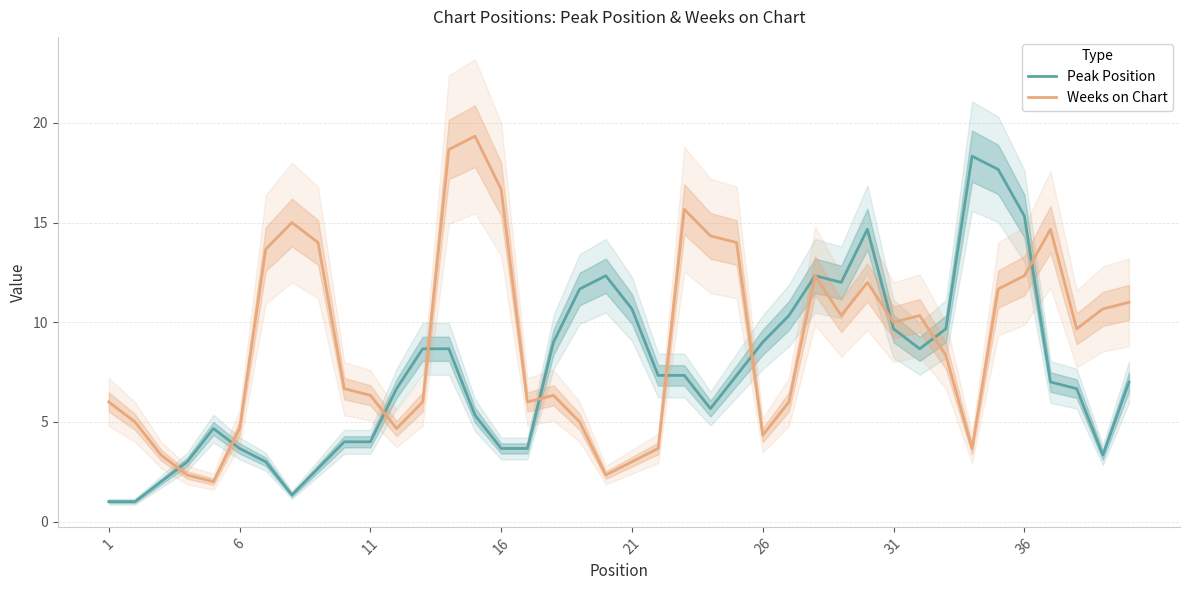

The value of Peak Position at 31 is 9.7. True or false?

True